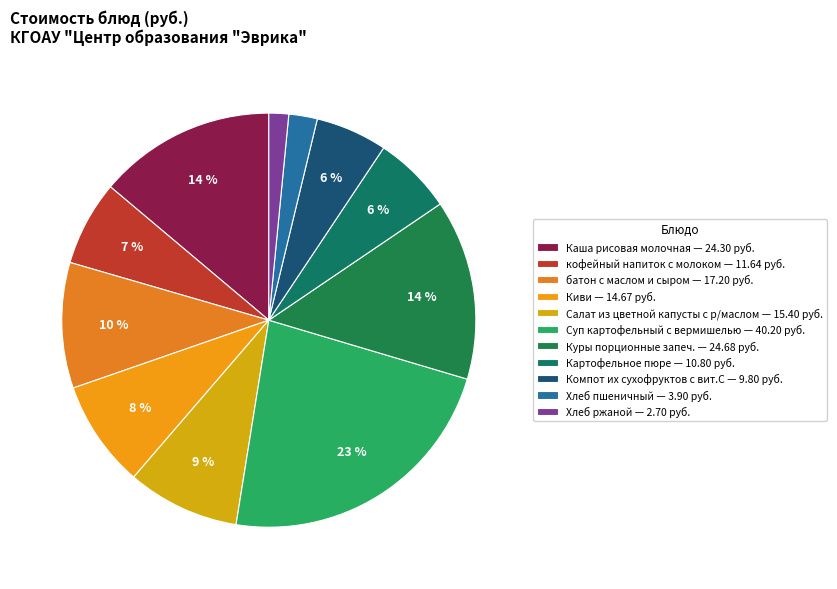

To the nearest percent, what is the difference between the largest and smallest slice percentages?

21%